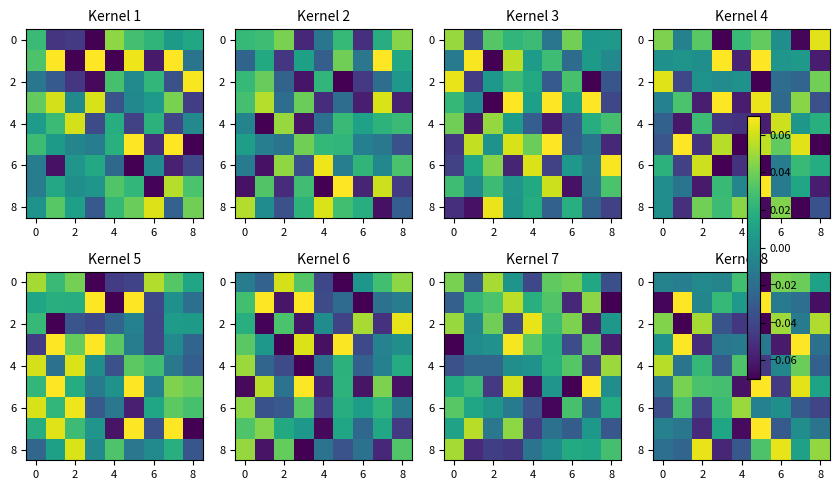

The value of row_2 at 0 is -0.0. True or false?

False